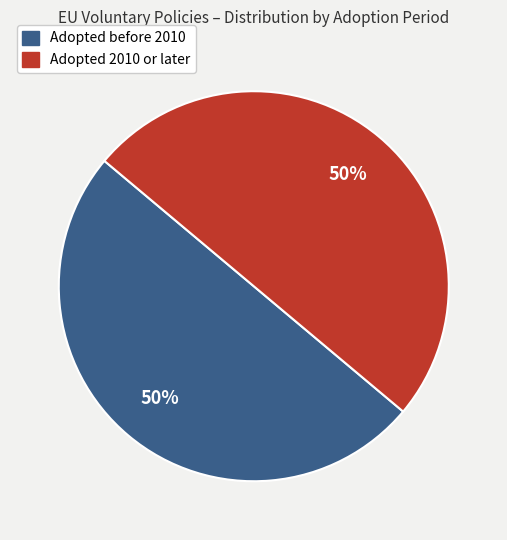

Count the number of slices in the pie.

2